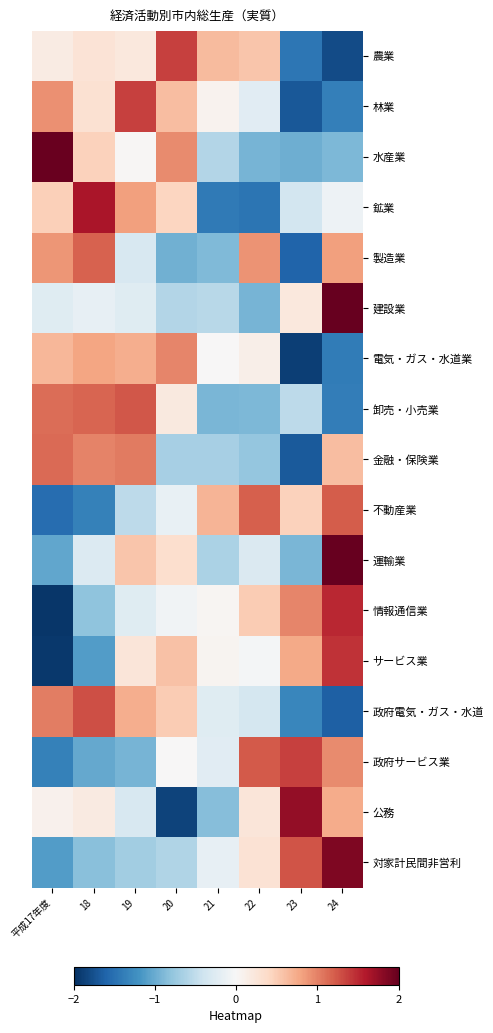

At 20, list the series in order from largest to smallest.

農業, 電気・ガス・水道業, 水産業, 林業, サービス業, 政府電気・ガス・水道, 鉱業, 運輸業, 卸売・小売業, 政府サービス業, 情報通信業, 不動産業, 建設業, 対家計民間非営利, 金融・保険業, 製造業, 公務